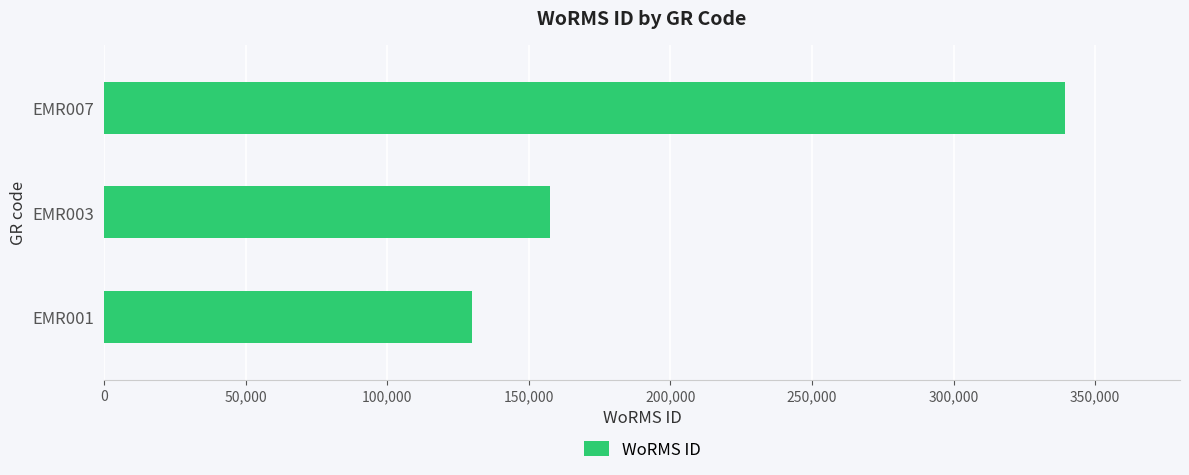

How many bars are there in total?

3